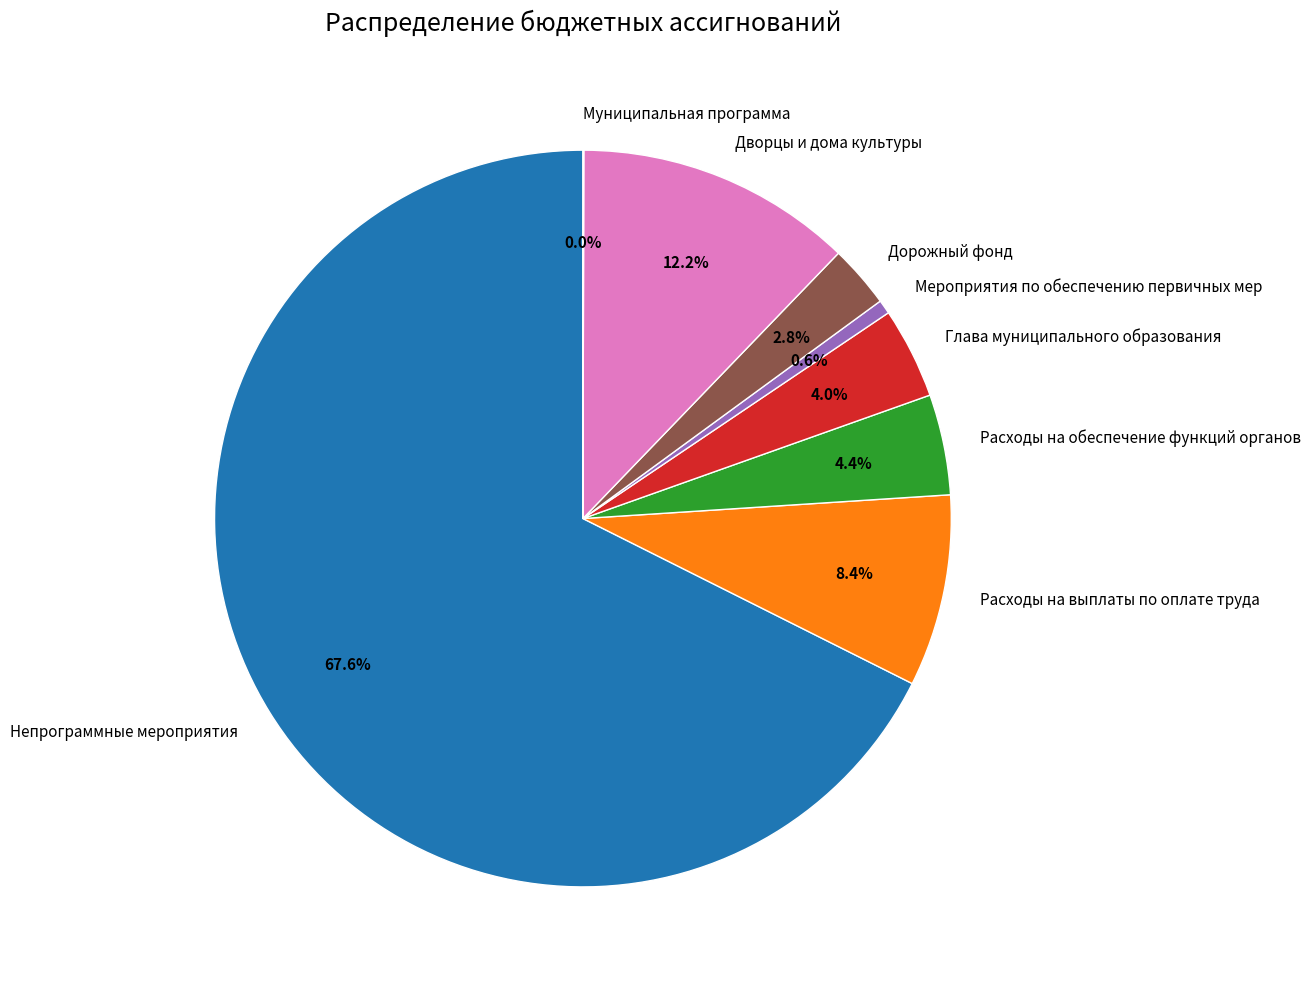

Which slice is the largest?

Непрограммные мероприятия